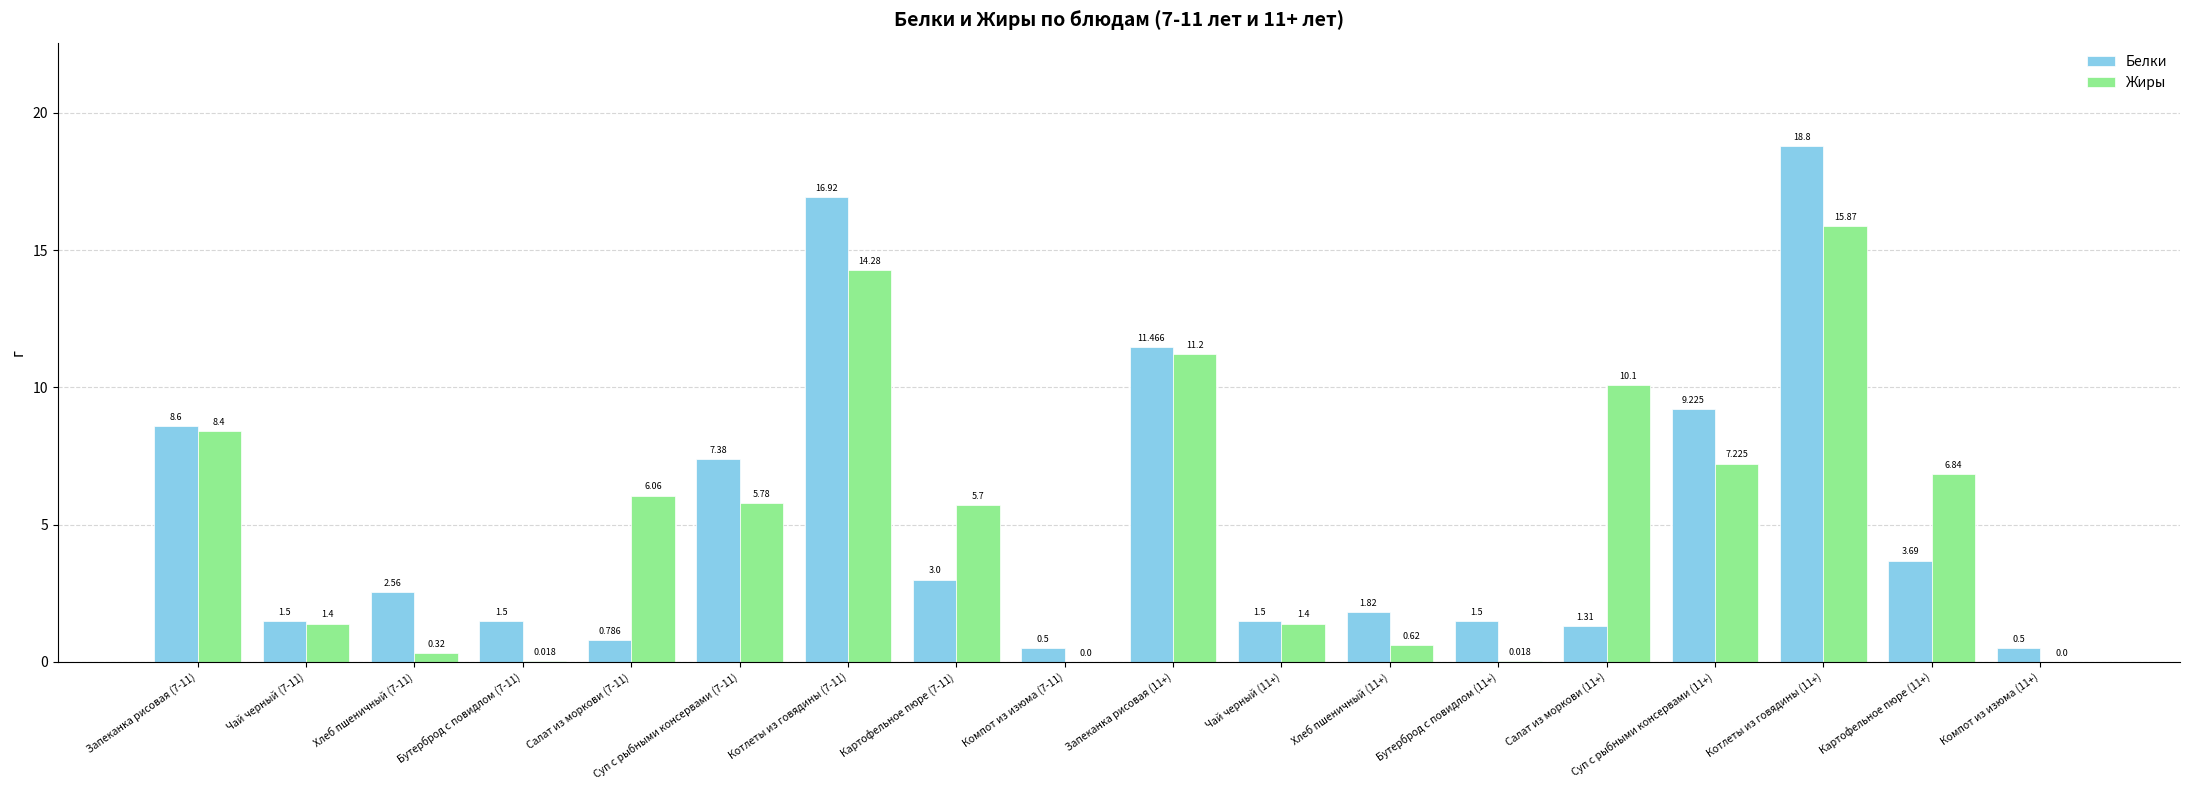

Which series changed the most between Салат из моркови (11+) and Суп с рыбными консервами (11+)?

Белки